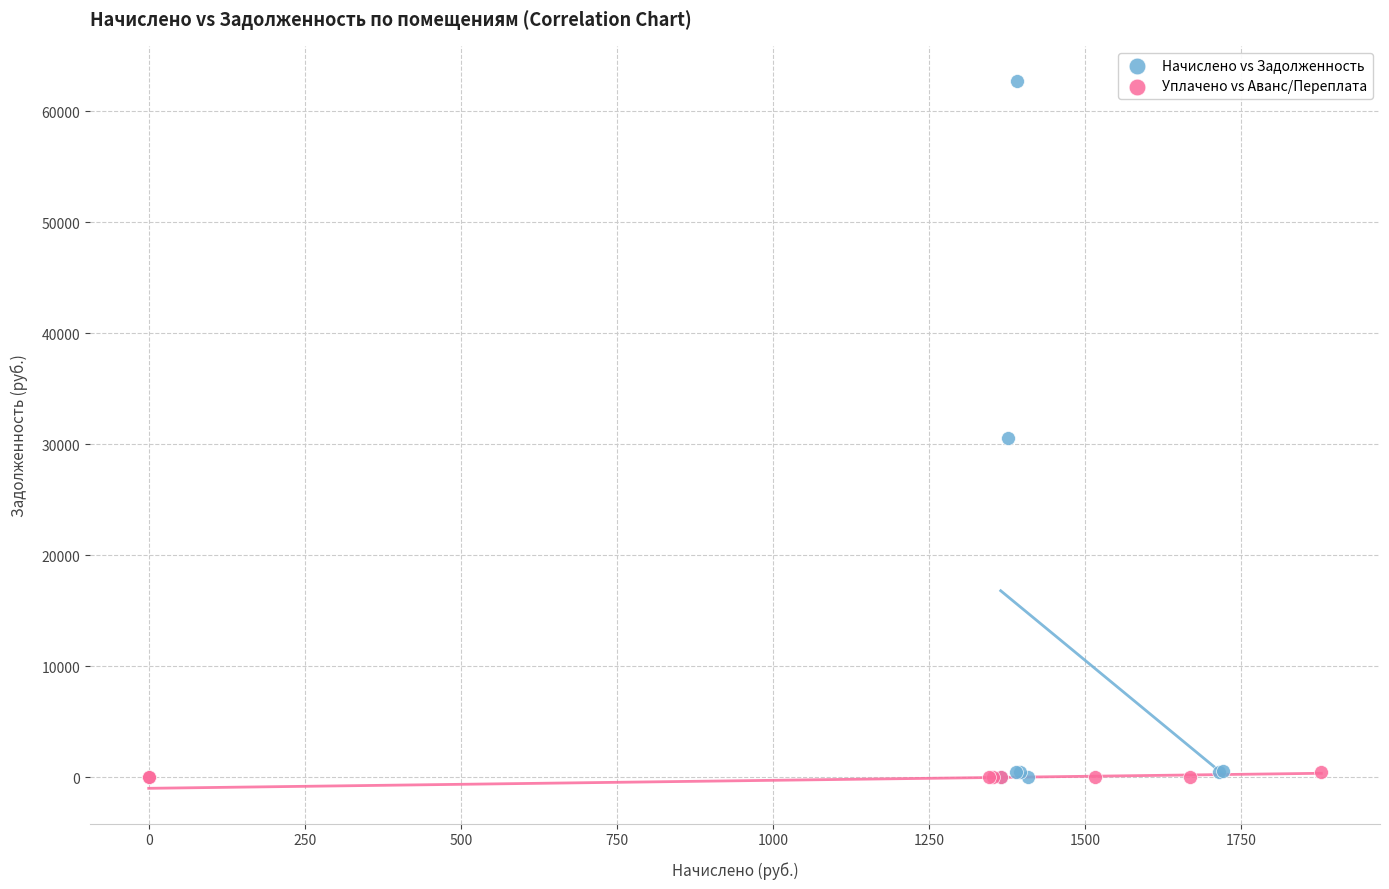

Which series reaches the maximum Y coordinate?

Начислено vs Задолженность